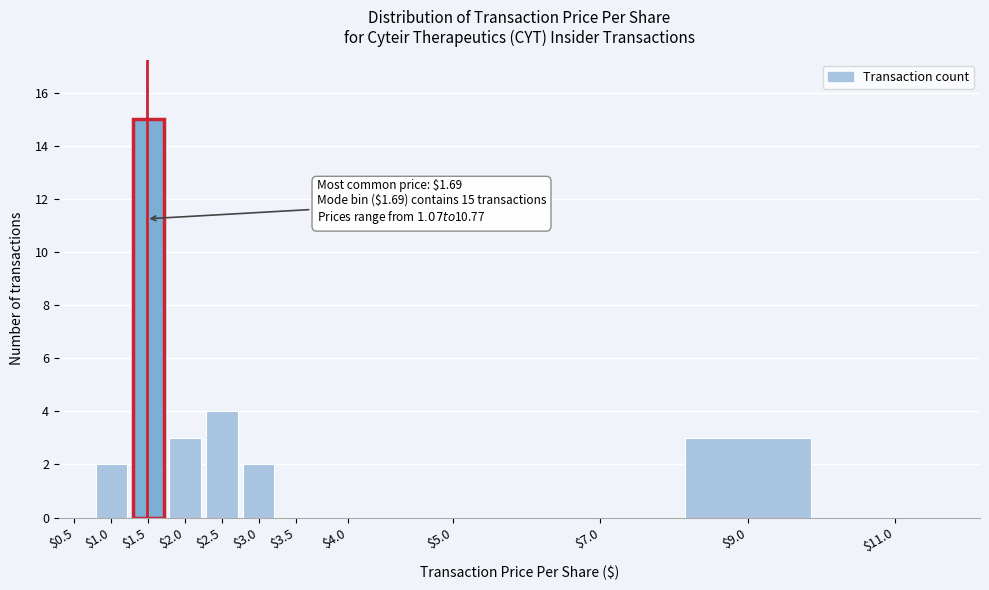

The chart shows a value of 9 at $0.5. True or false?

False